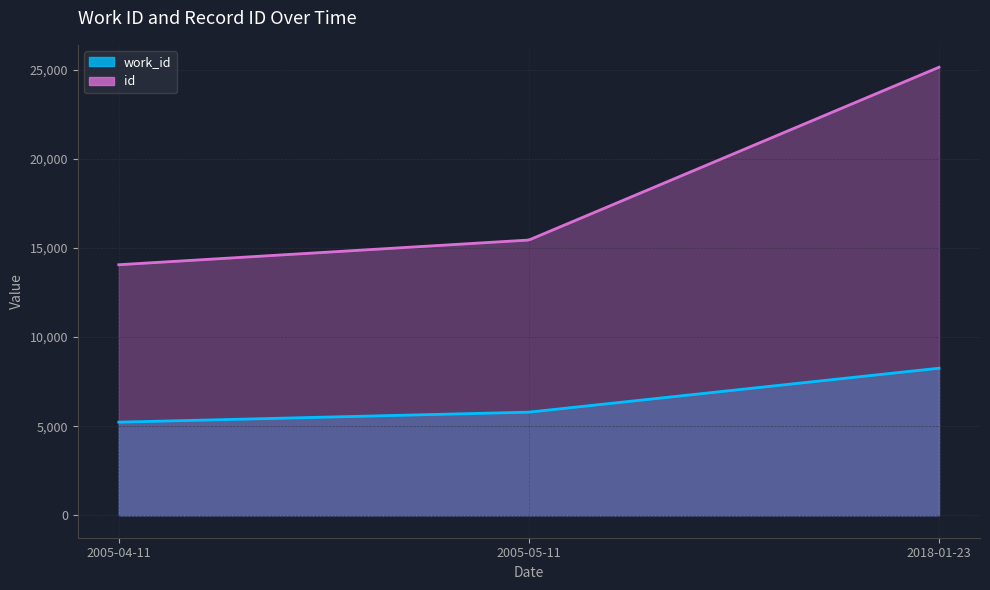

What are all the series names shown in the legend?

work_id, id